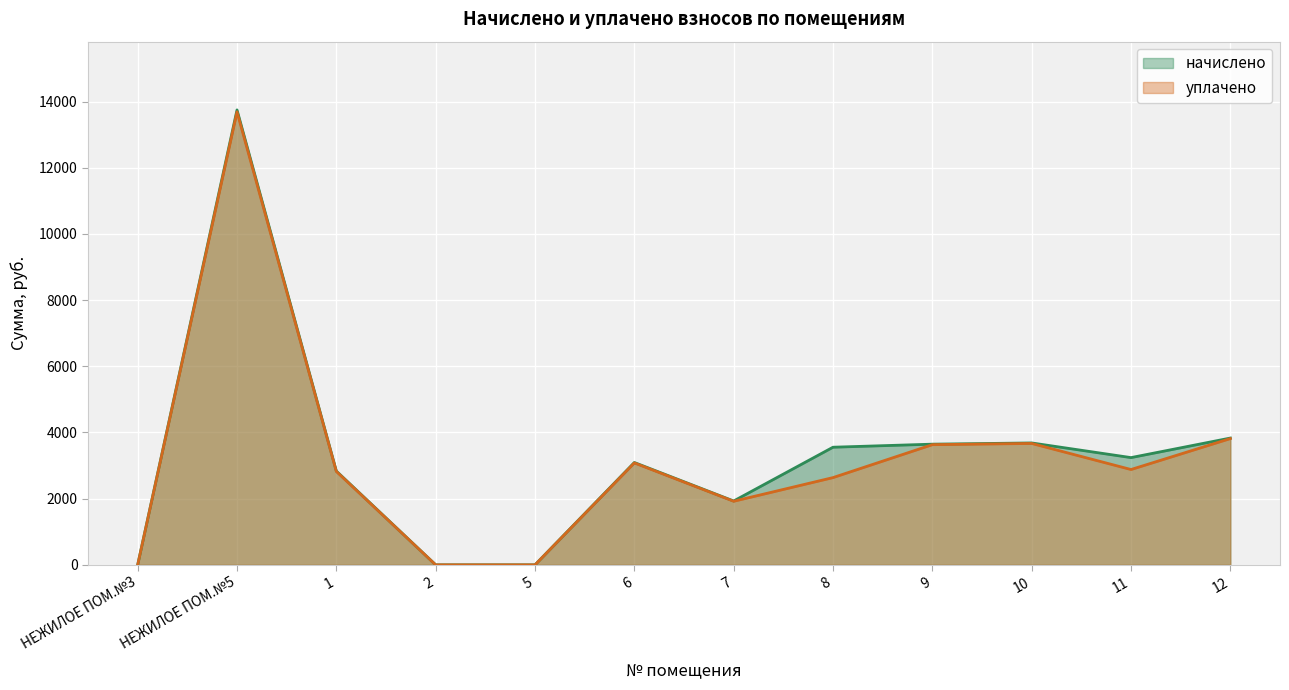

True or false: уплачено and начислено intersect in this chart.

False